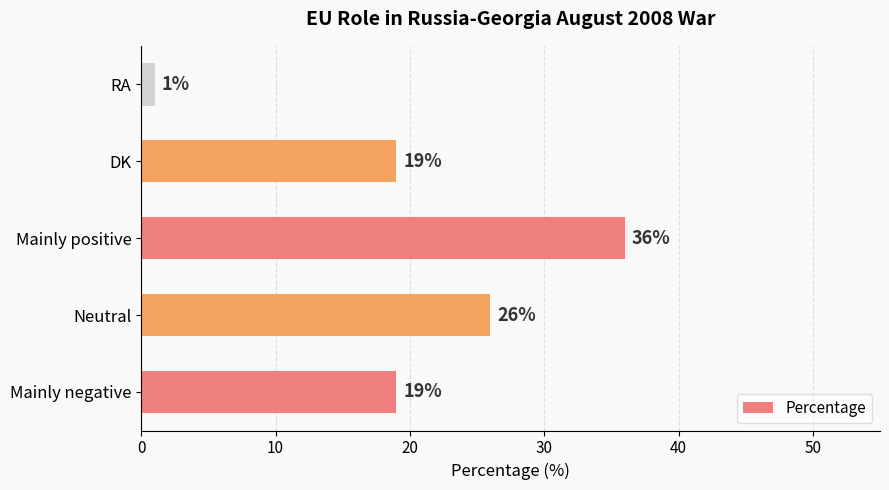

Is it true that the value at Mainly positive is 36?

True